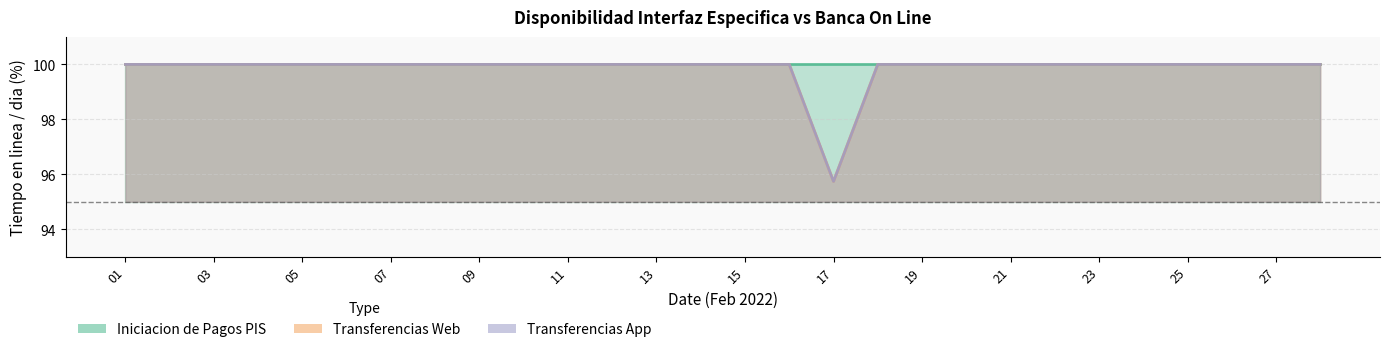

In Transferencias App, how many points are lower than both neighbors (excluding endpoints)?

1